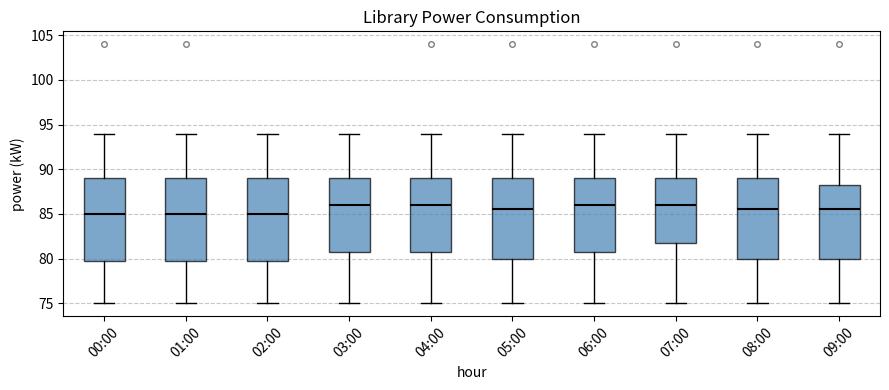

Where does the upper whisker of the box for 00:00 end on the y-axis? The values are not printed on the chart, so give them approximately, as read against the axis.

94.0